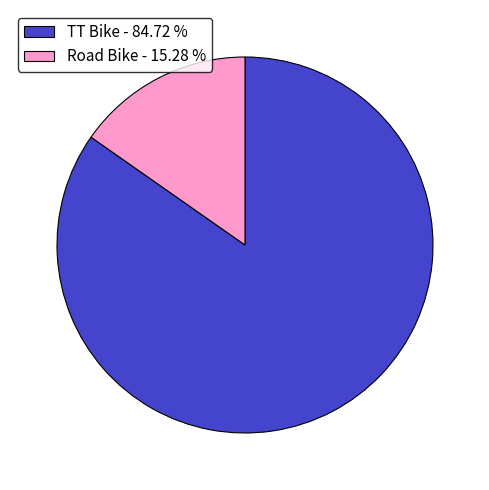

Combined, do TT Bike and Road Bike account for over 50%?

Yes